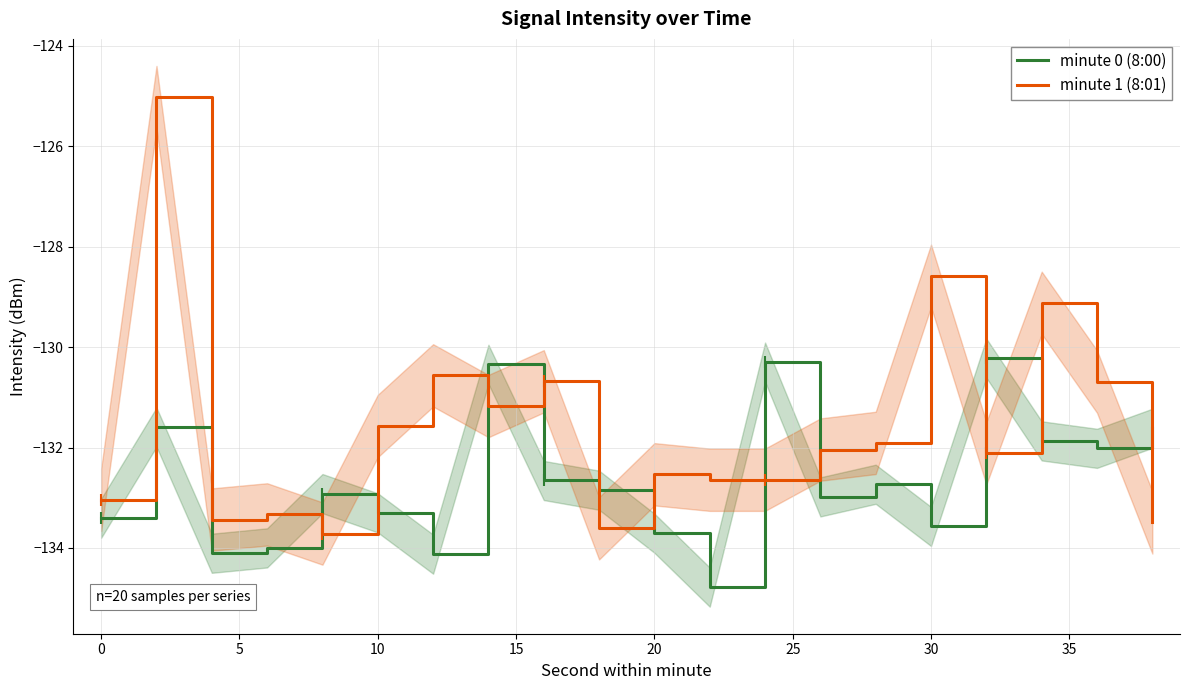

True or false: minute 1 (8:01) and minute 0 (8:00) cross at least once.

True